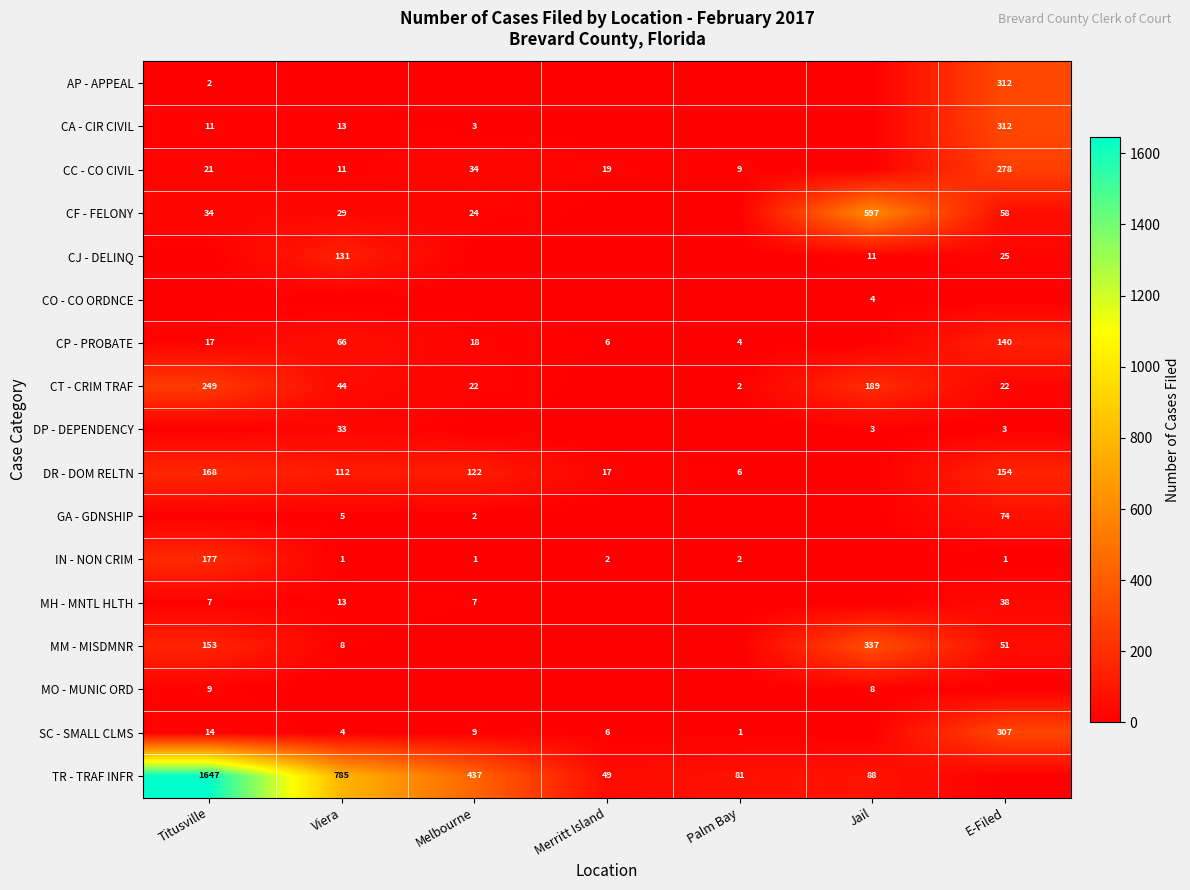

Is it true that CC - CO CIVIL equals 11 at Viera?

True